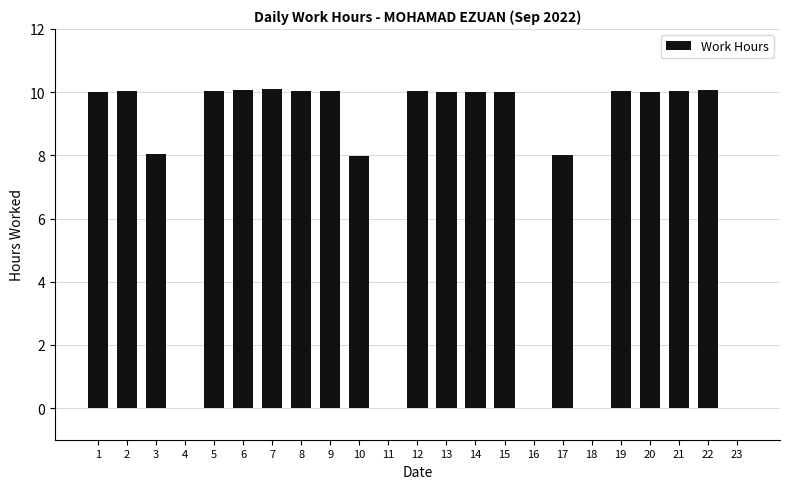

True or false: the data shows 0.0 at 18.

True